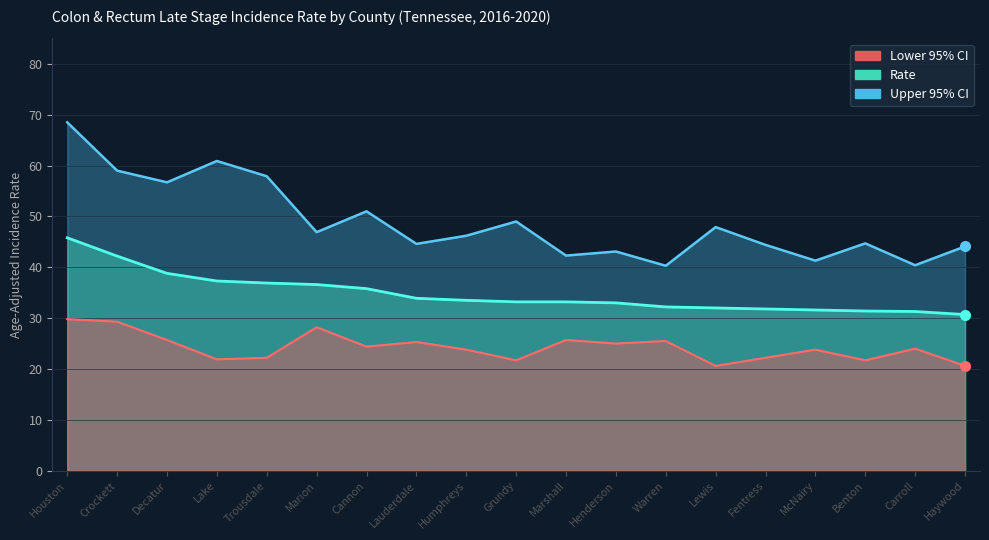

Reading right to left, what are all the values shown in this chart?

Rate: Haywood=30.7	Carroll=31.3	Benton=31.4	McNairy=31.6	Fentress=31.8	Lewis=32.0	Warren=32.2	Henderson=33.0	Marshall=33.2	Grundy=33.2	Humphreys=33.5	Lauderdale=33.9	Cannon=35.8	Marion=36.6	Trousdale=36.9	Lake=37.3	Decatur=38.8	Crockett=42.2	Houston=45.8
Lower CI: Haywood=20.6	Carroll=24.0	Benton=21.7	McNairy=23.8	Fentress=22.2	Lewis=20.6	Warren=25.5	Henderson=25.0	Marshall=25.7	Grundy=21.7	Humphreys=23.8	Lauderdale=25.3	Cannon=24.4	Marion=28.2	Trousdale=22.2	Lake=21.9	Decatur=25.7	Crockett=29.3	Houston=29.8
Upper CI: Haywood=44.1	Carroll=40.4	Benton=44.7	McNairy=41.3	Fentress=44.4	Lewis=47.9	Warren=40.3	Henderson=43.1	Marshall=42.3	Grundy=49.0	Humphreys=46.2	Lauderdale=44.6	Cannon=51.0	Marion=46.9	Trousdale=57.9	Lake=60.9	Decatur=56.7	Crockett=59.0	Houston=68.5